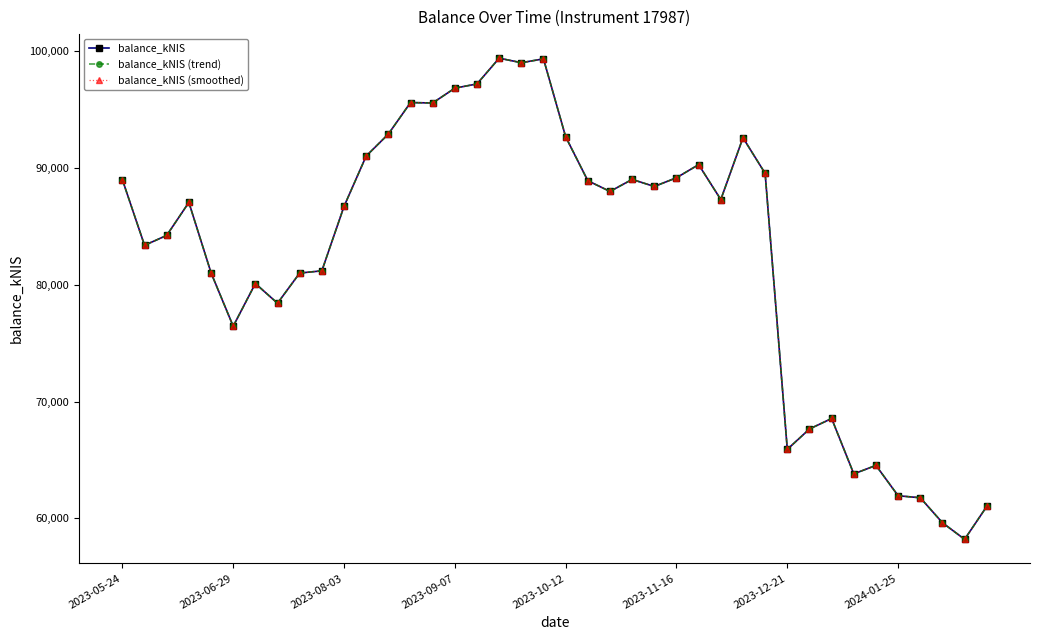

Does the chart have visible grid lines?

No